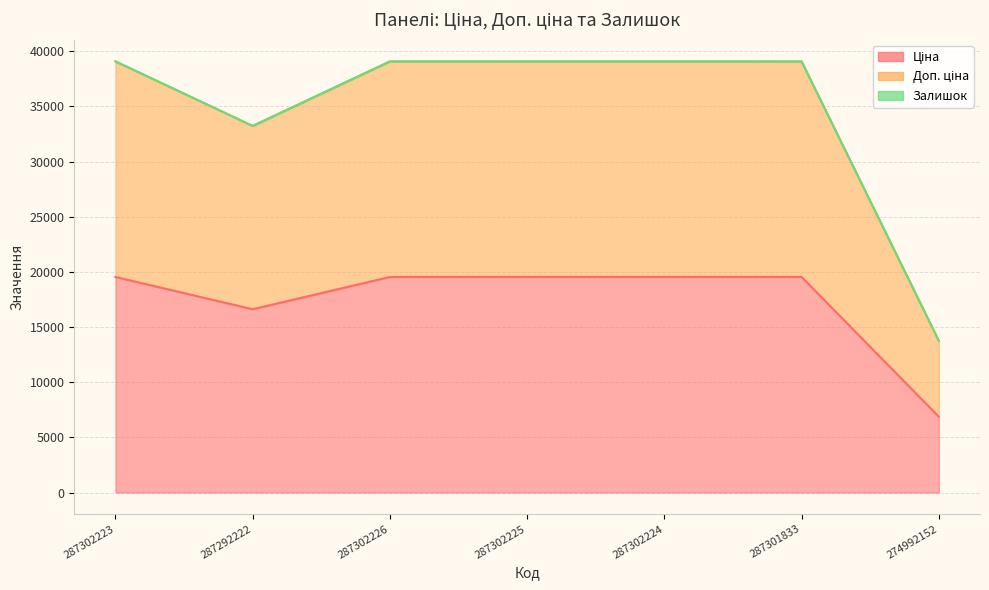

What is the difference between the maximum and minimum values in the Ціна series?

12673.3